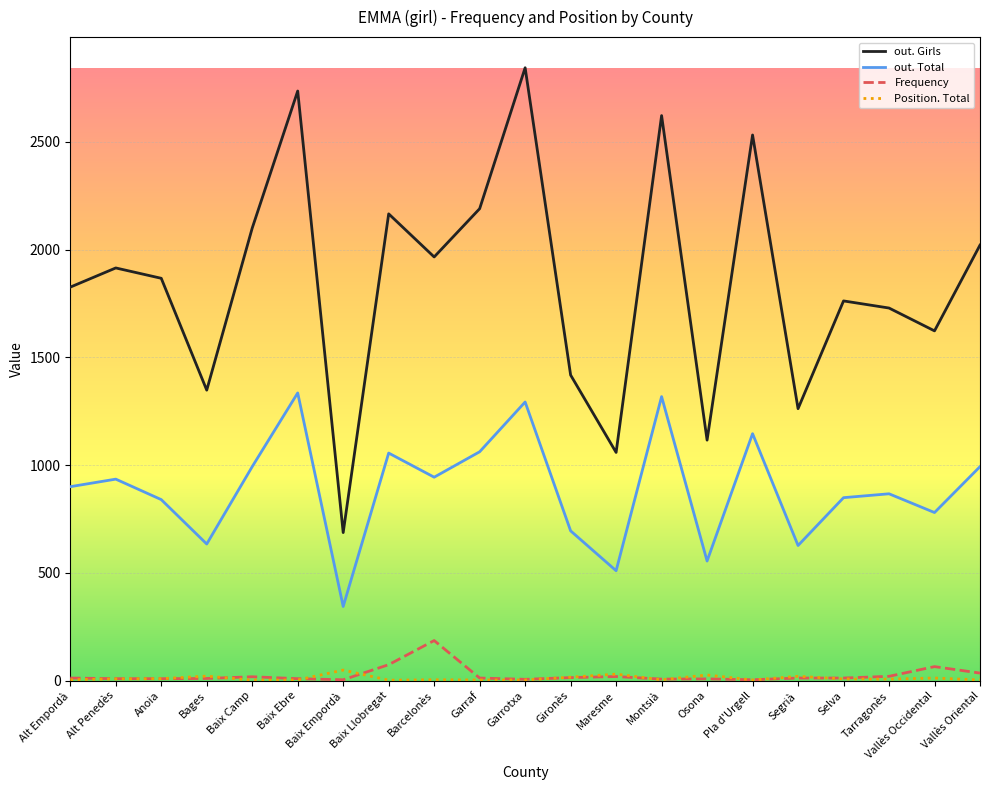

What is the greatest value displayed?

2844